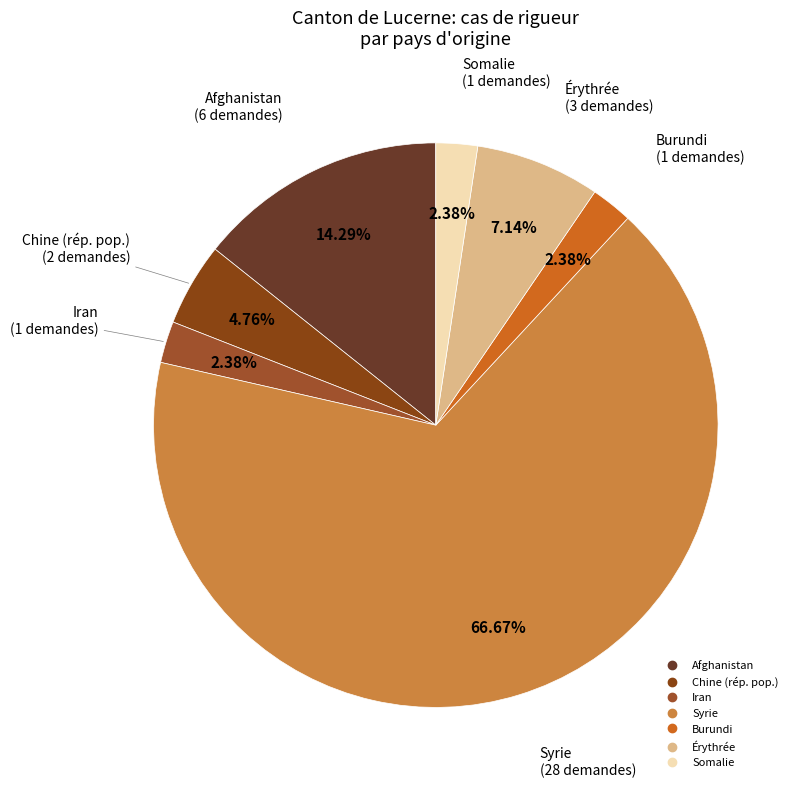

Count the number of slices in the pie.

7